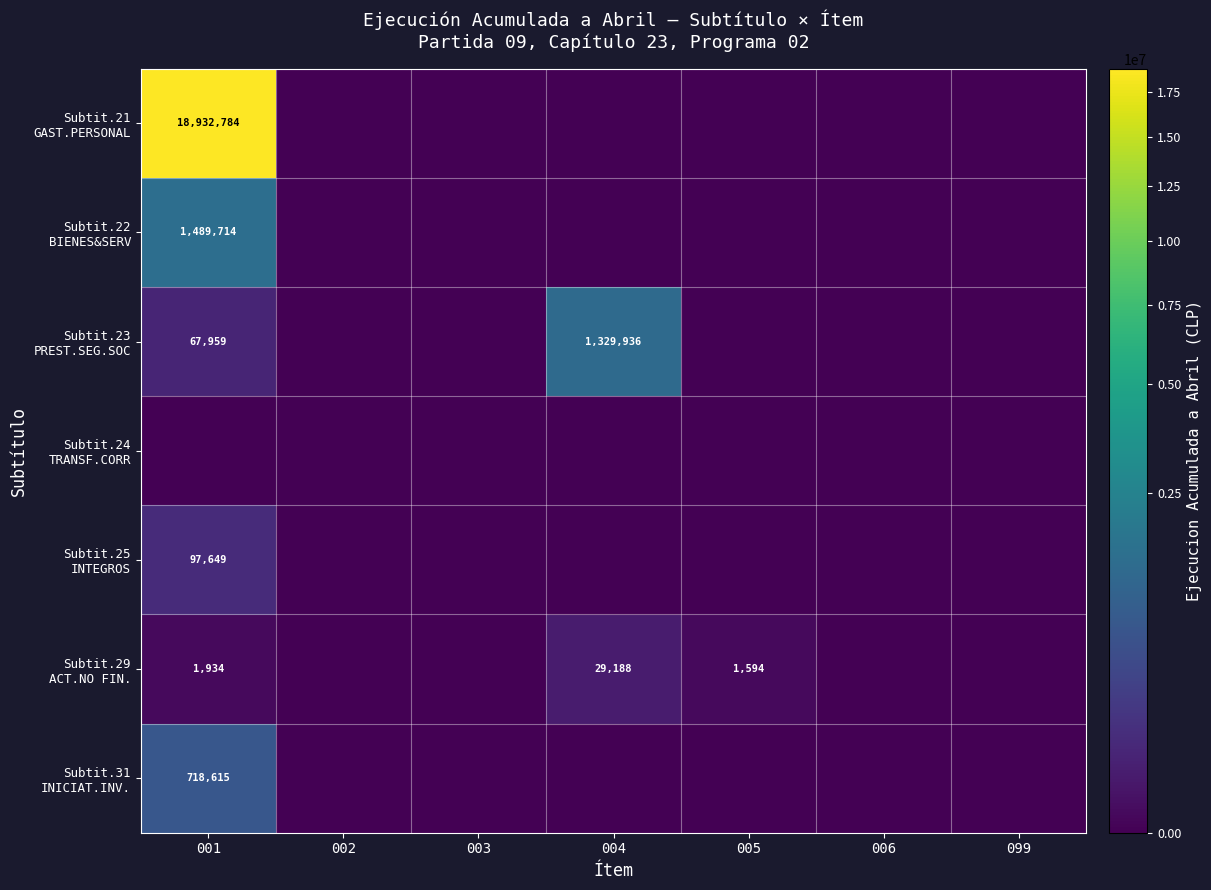

Which series has the widest spread of values?

Subtit.21 GAST.PERSONAL